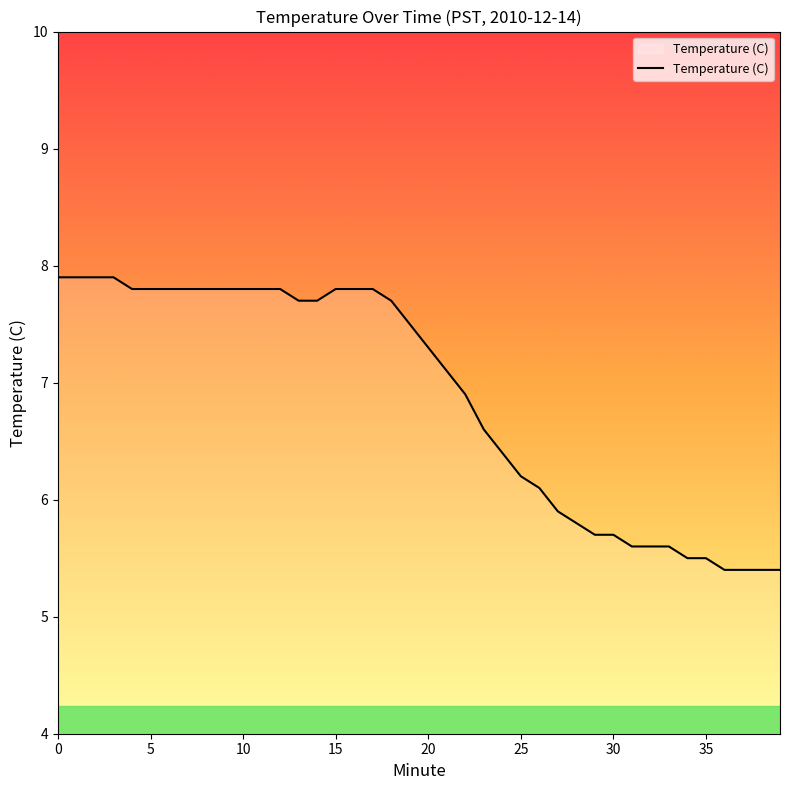

Count the number of data series in this chart.

1